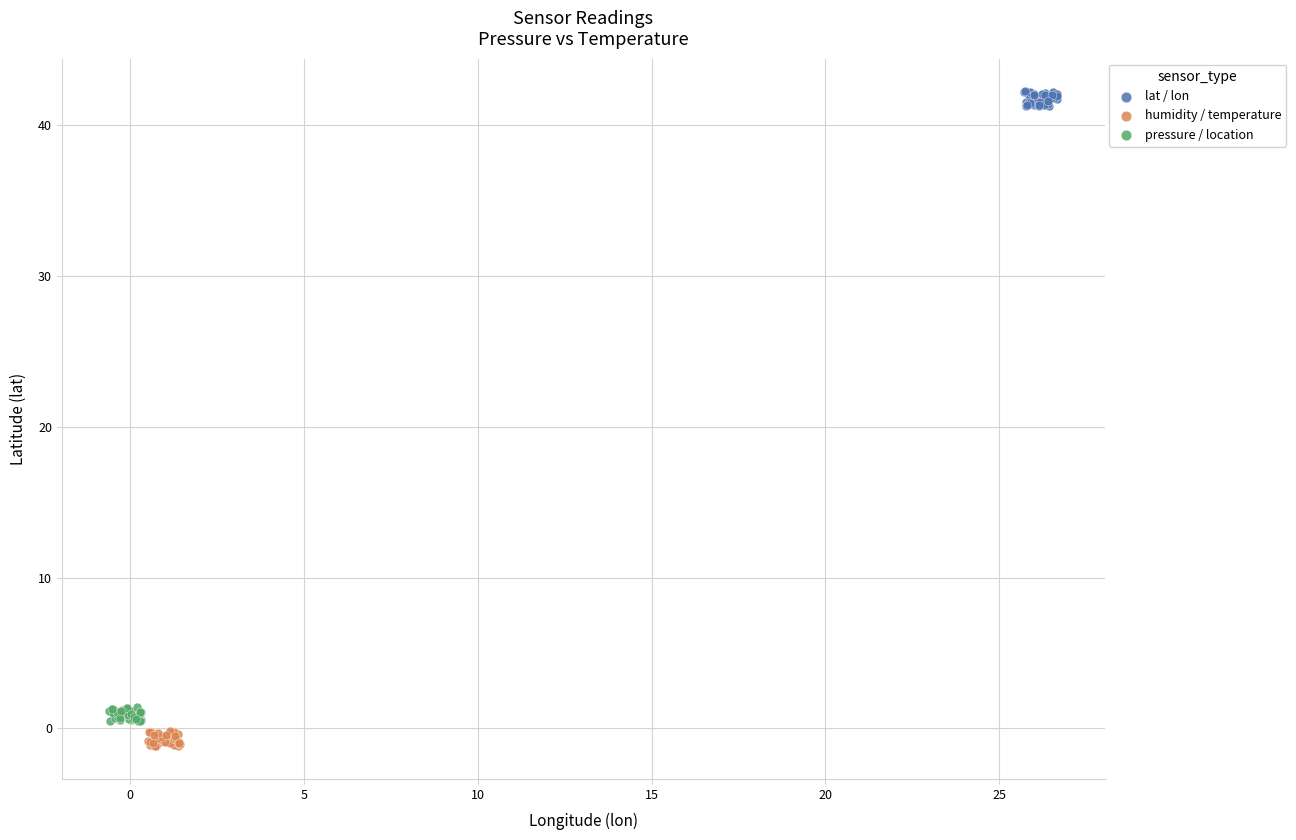

Which series contains the highest Y value?

lat / lon